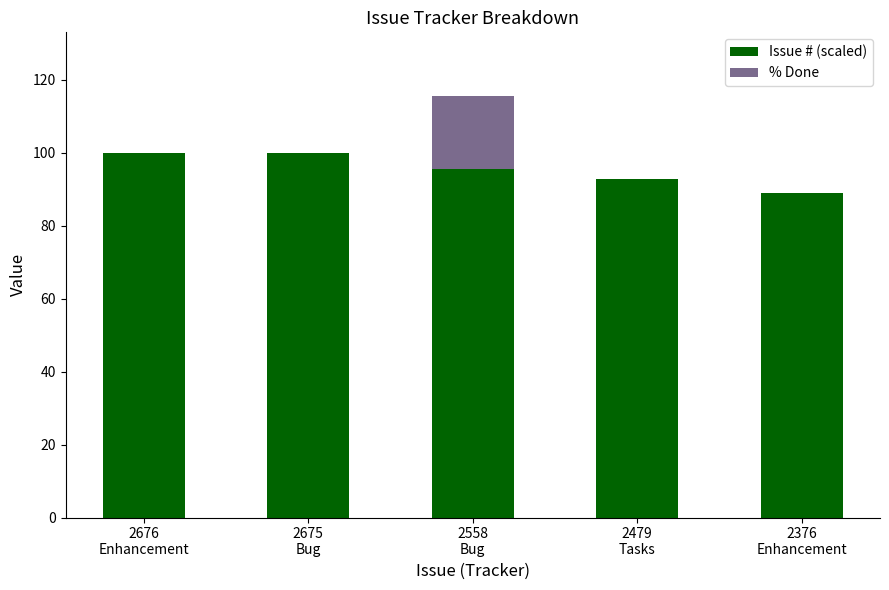

How many categories are shown in the chart?

5